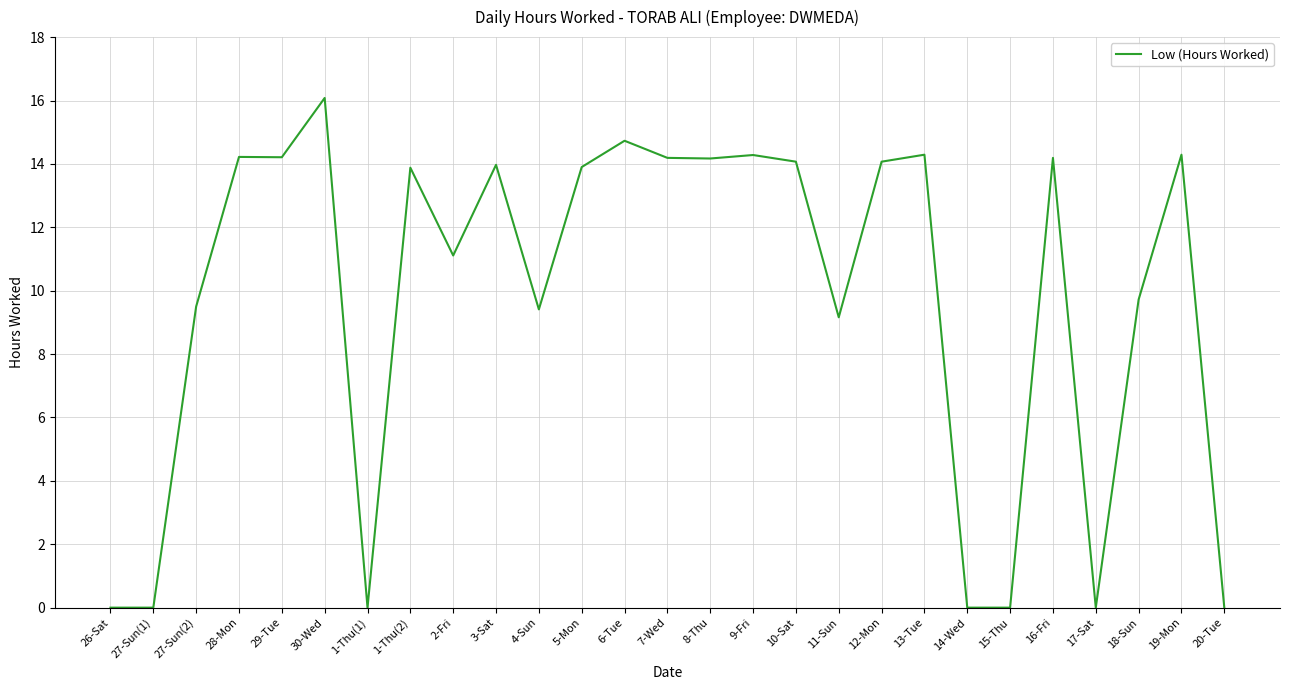

What is the maximum value shown in the chart?

16.1